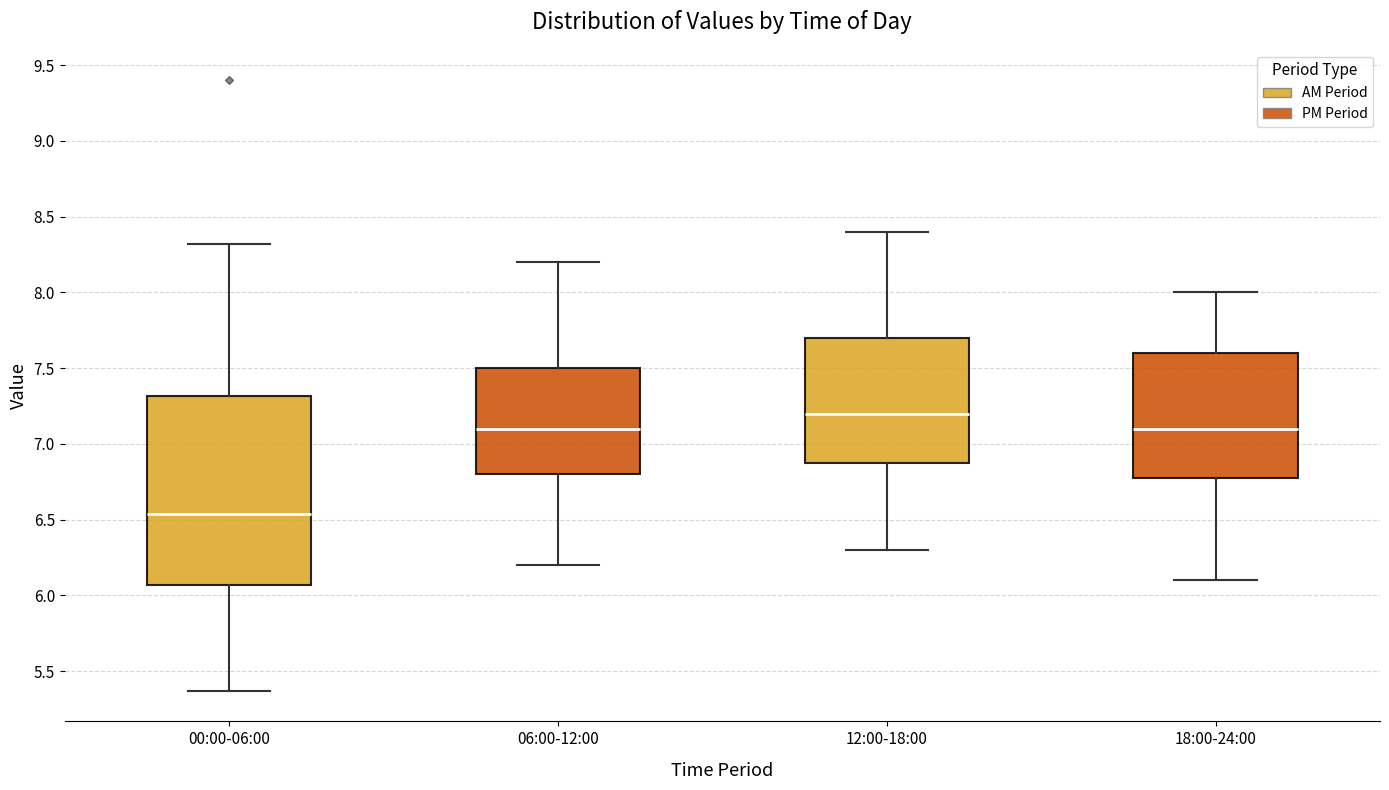

Where is the upper edge of the box for 06:00-12:00 on the y-axis? The values are not printed on the chart, so give them approximately, as read against the axis.

7.50